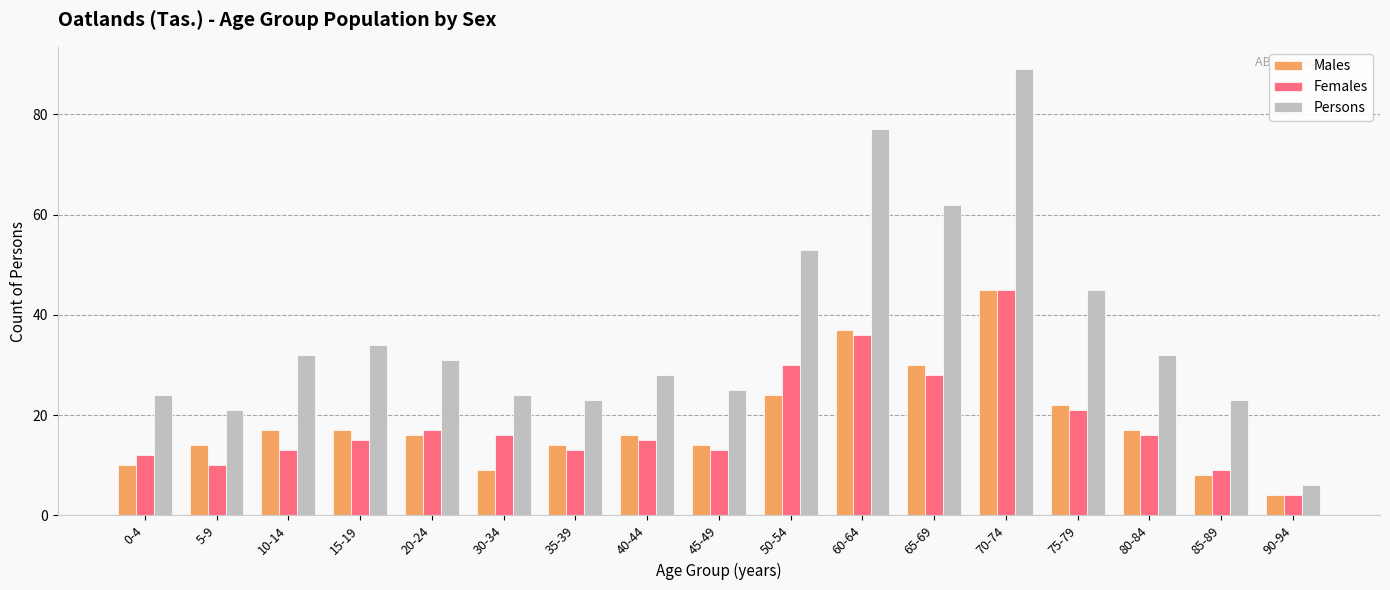

Which series has the largest range (max minus min)?

Persons